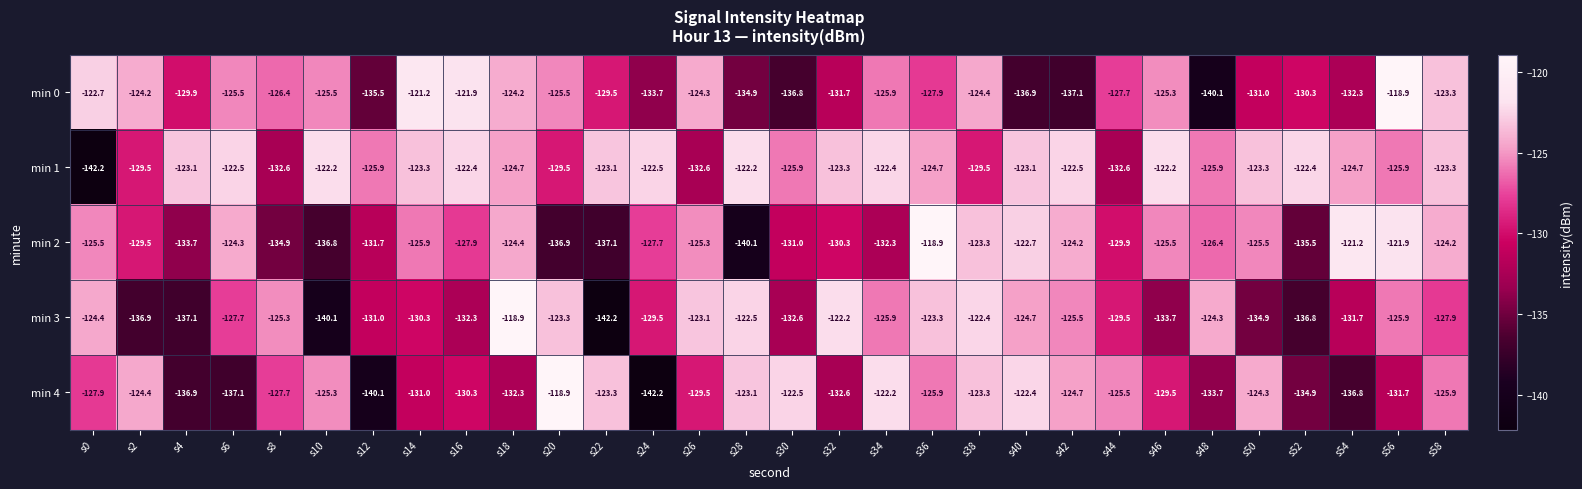

Rank the series at s36 from lowest to highest value.

min 0, min 4, min 1, min 3, min 2